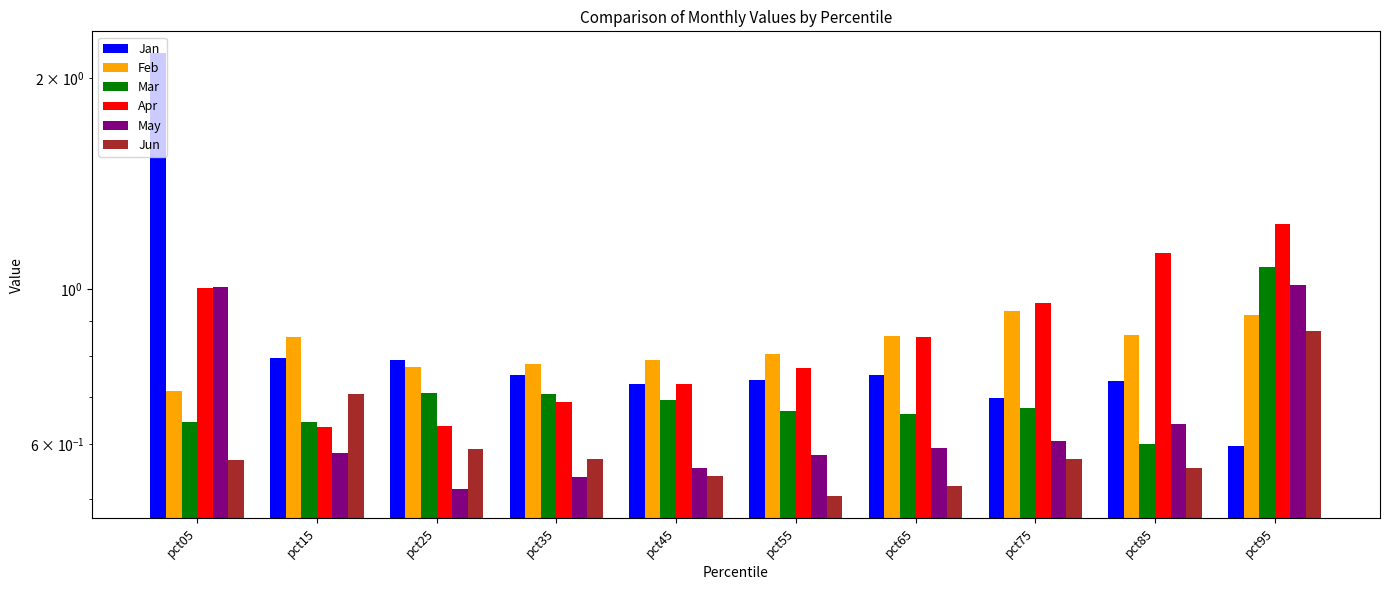

Reading left to right, transcribe all the data shown in this chart.

Jan: pct05=2.2	pct15=0.8	pct25=0.8	pct35=0.8	pct45=0.7	pct55=0.7	pct65=0.8	pct75=0.7	pct85=0.7	pct95=0.6
Feb: pct05=0.7	pct15=0.9	pct25=0.8	pct35=0.8	pct45=0.8	pct55=0.8	pct65=0.9	pct75=0.9	pct85=0.9	pct95=0.9
Mar: pct05=0.6	pct15=0.6	pct25=0.7	pct35=0.7	pct45=0.7	pct55=0.7	pct65=0.7	pct75=0.7	pct85=0.6	pct95=1.1
Apr: pct05=1.0	pct15=0.6	pct25=0.6	pct35=0.7	pct45=0.7	pct55=0.8	pct65=0.9	pct75=1.0	pct85=1.1	pct95=1.2
May: pct05=1.0	pct15=0.6	pct25=0.5	pct35=0.5	pct45=0.6	pct55=0.6	pct65=0.6	pct75=0.6	pct85=0.6	pct95=1.0
Jun: pct05=0.6	pct15=0.7	pct25=0.6	pct35=0.6	pct45=0.5	pct55=0.5	pct65=0.5	pct75=0.6	pct85=0.6	pct95=0.9